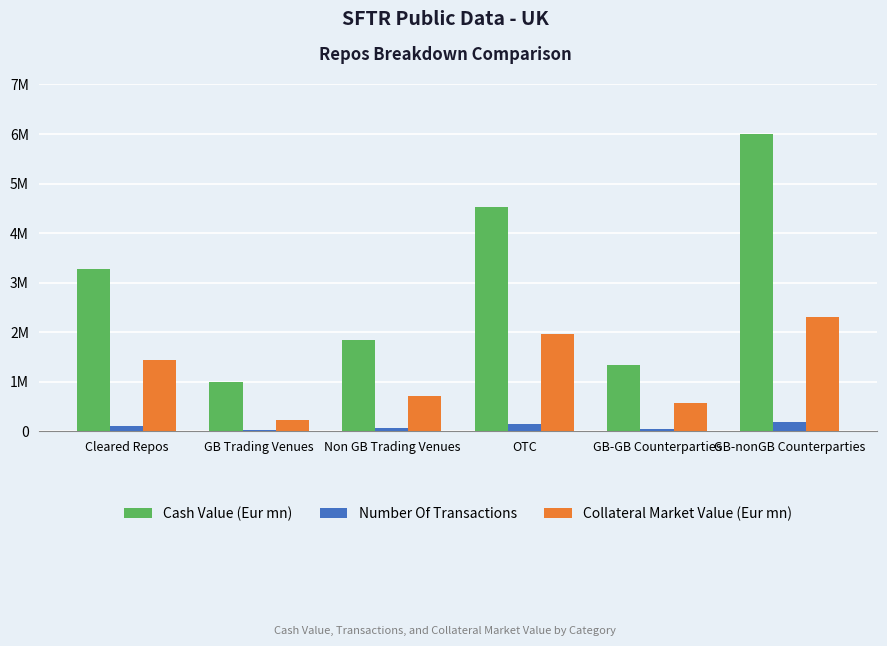

List the series in order of their overall mean, highest first.

Cash Value (Eur mn), Collateral Market Value (Eur mn), Number Of Transactions